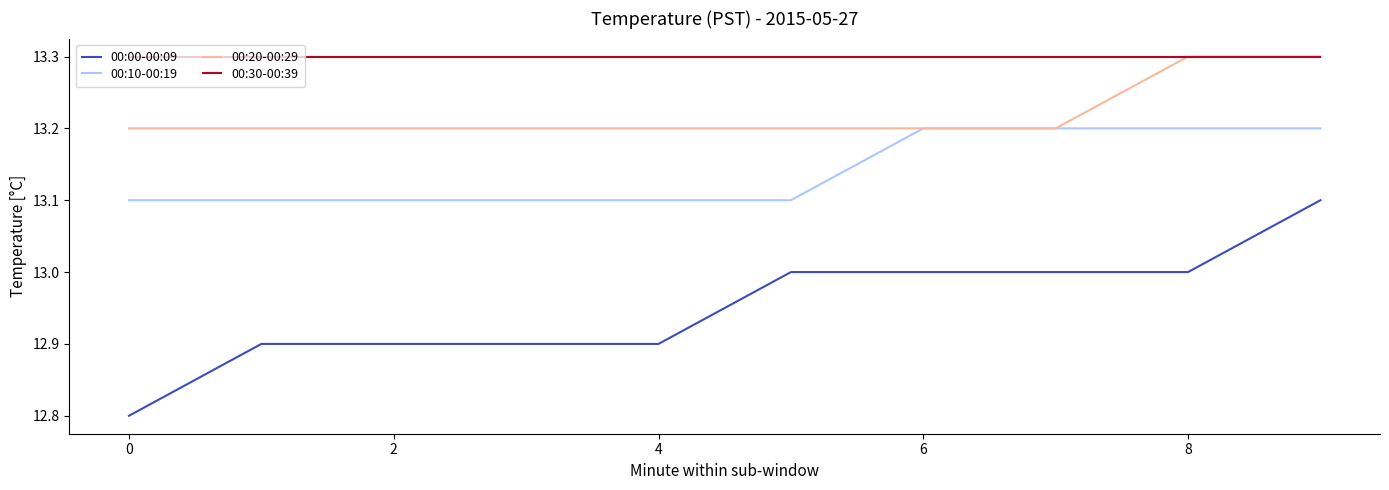

Which series has the widest spread of values?

00:00-00:09